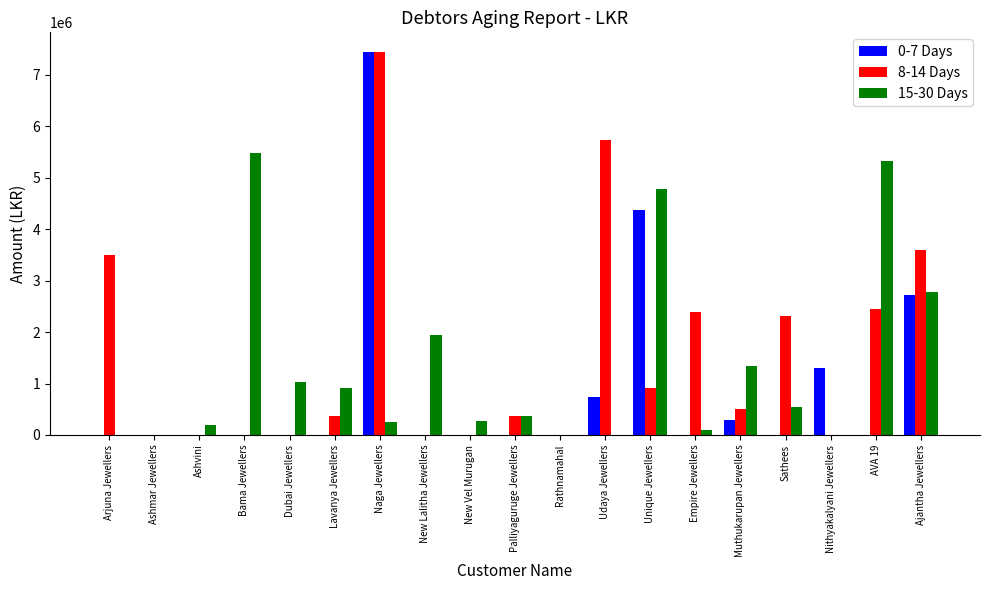

At which label does 8-14 Days reach its peak?

Naga Jewellers